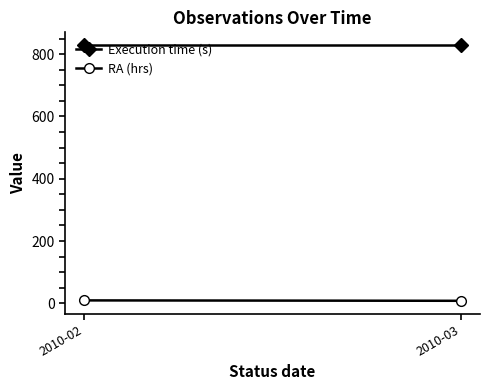

List the series in order of their peak value, highest first.

Execution time (s), RA (hrs)